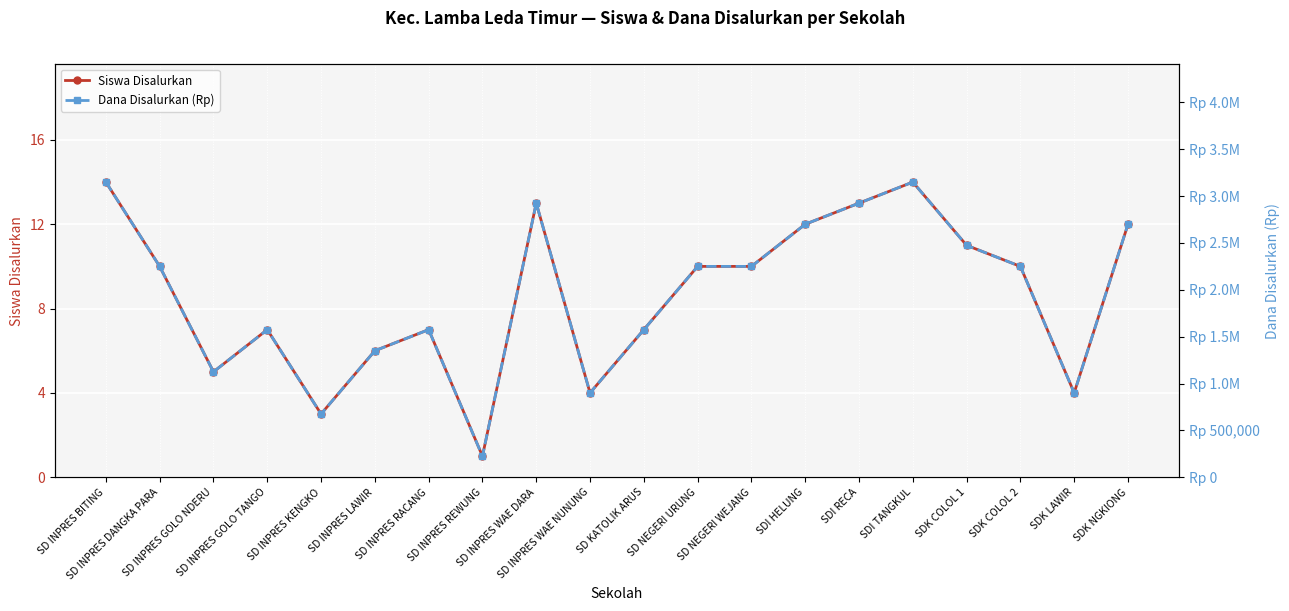

At how many categories does at least one series exceed 67799?

20